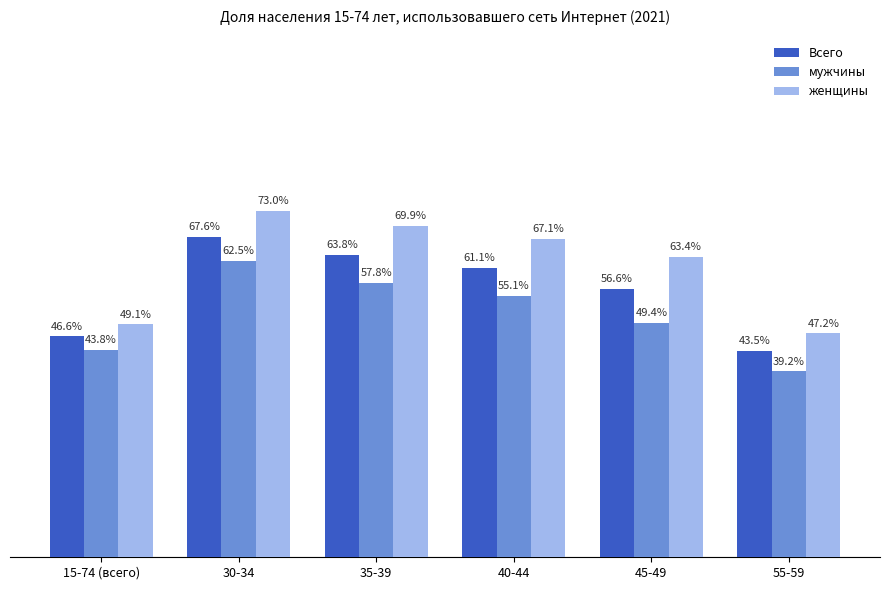

Rank the series at 45-49 from lowest to highest value.

мужчины, Всего, женщины